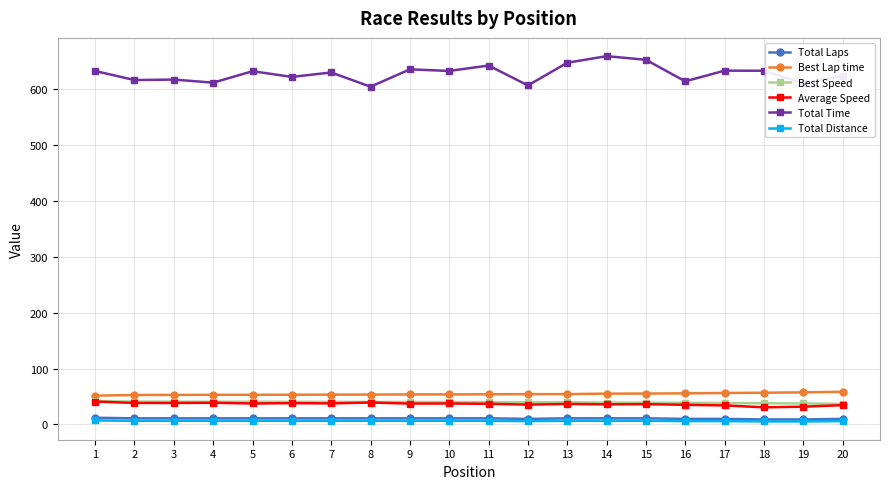

Which series has the largest total across all categories?

Total Time